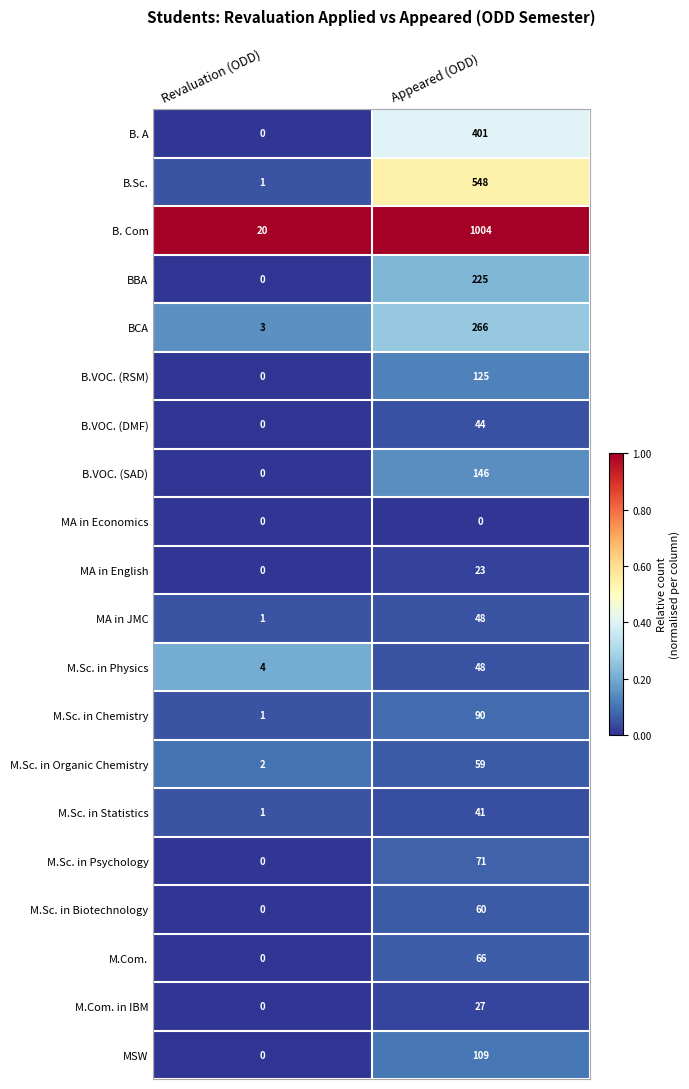

Which series changed the most between Revaluation (ODD) and Appeared (ODD)?

B. Com